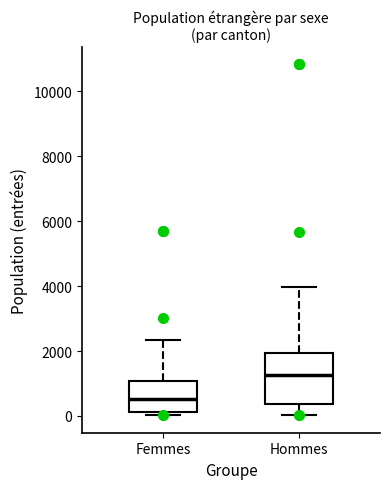

Which box is the tallest, from its lower edge to its upper edge?

Hommes